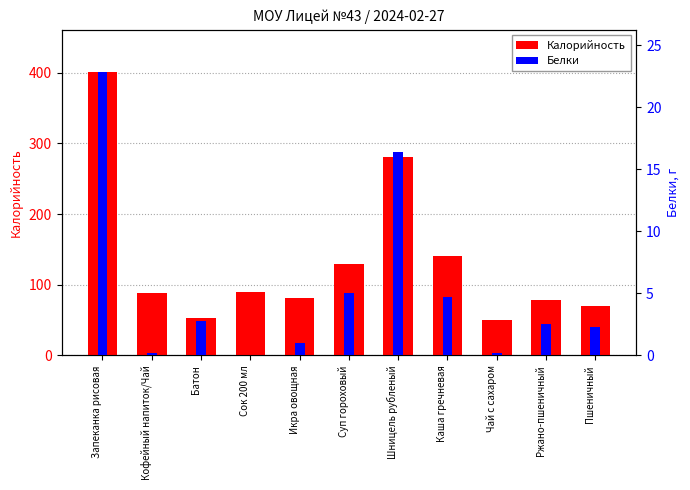

The value of Калорийность at Шницель рубленый is 124.7. True or false?

False